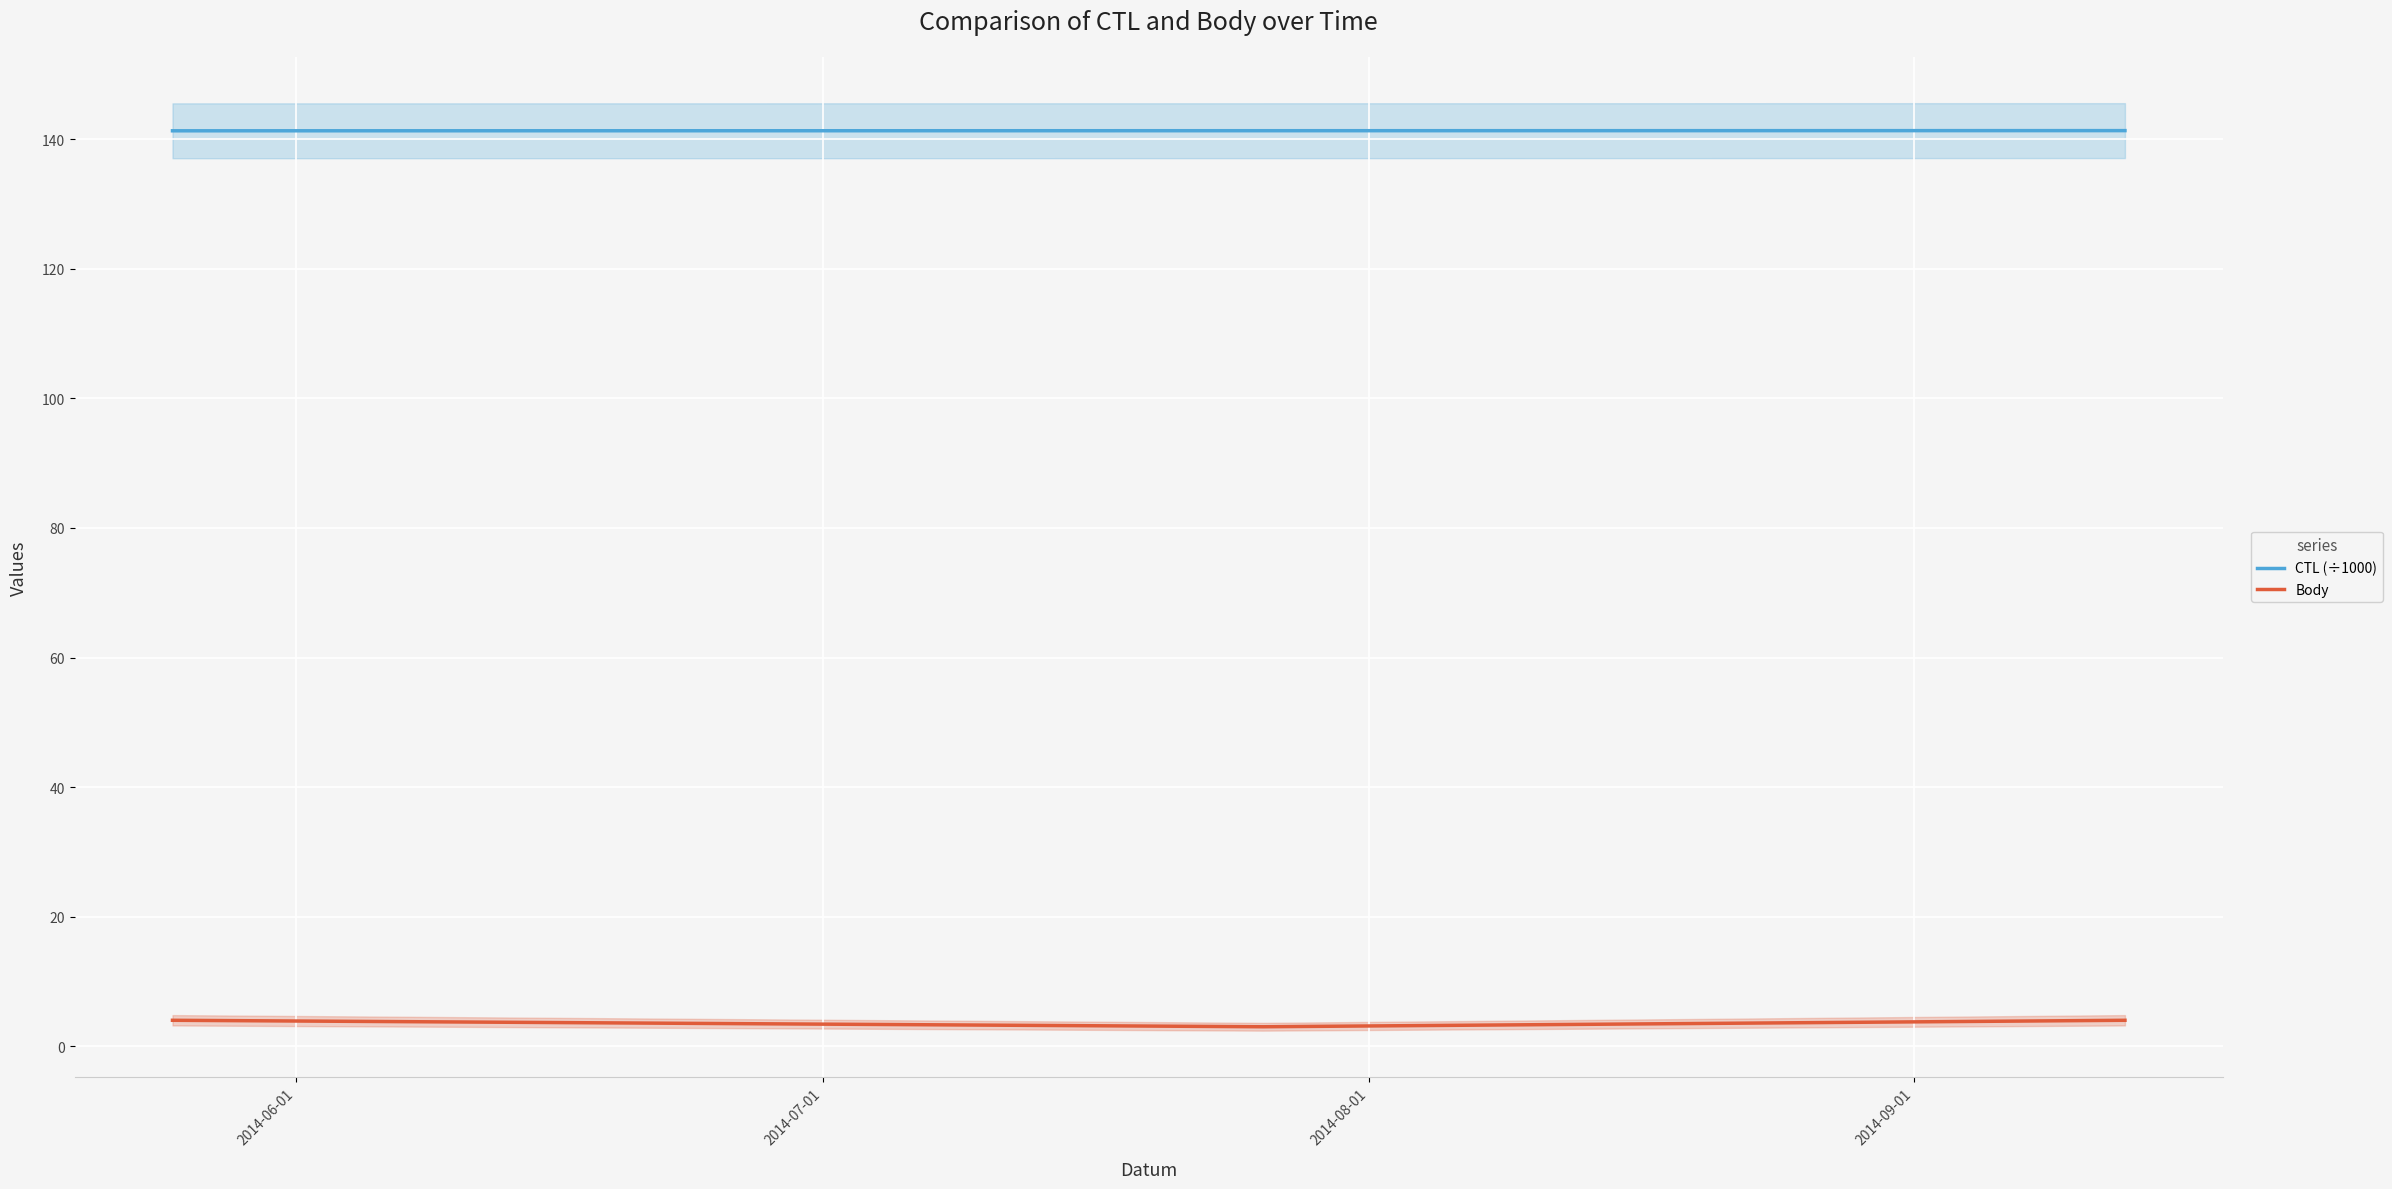

What is the maximum value for CTL (÷1000)?

141.3